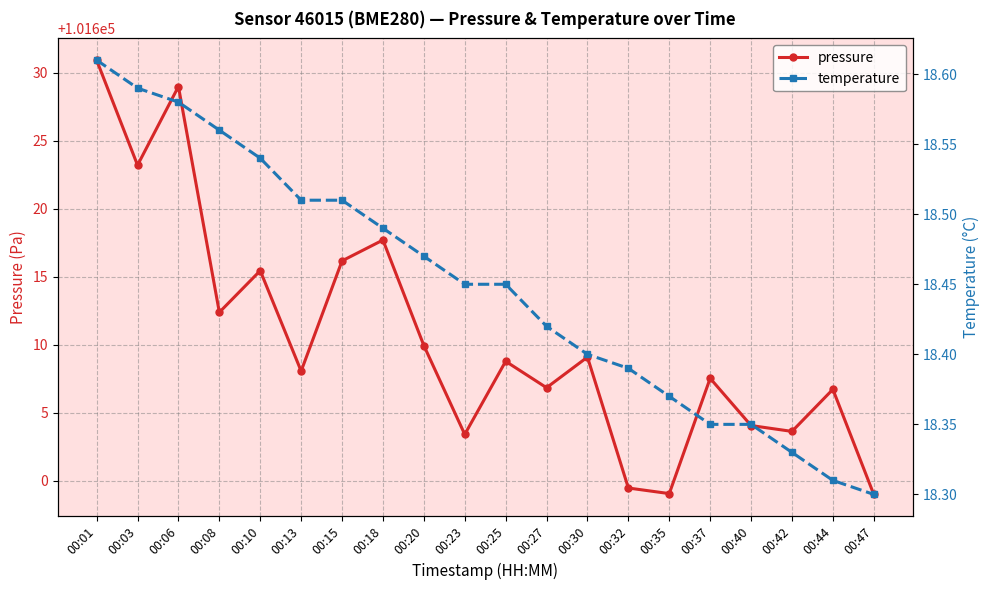

List the labels in order of pressure value, smallest first.

00:47, 00:35, 00:32, 00:23, 00:42, 00:40, 00:44, 00:27, 00:37, 00:13, 00:25, 00:30, 00:20, 00:08, 00:10, 00:15, 00:18, 00:03, 00:06, 00:01